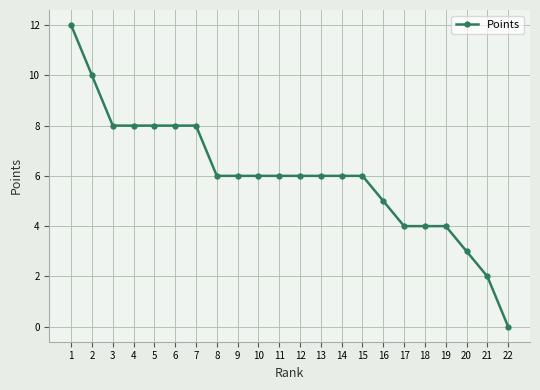

What is the value of the 13th point from the left?

6